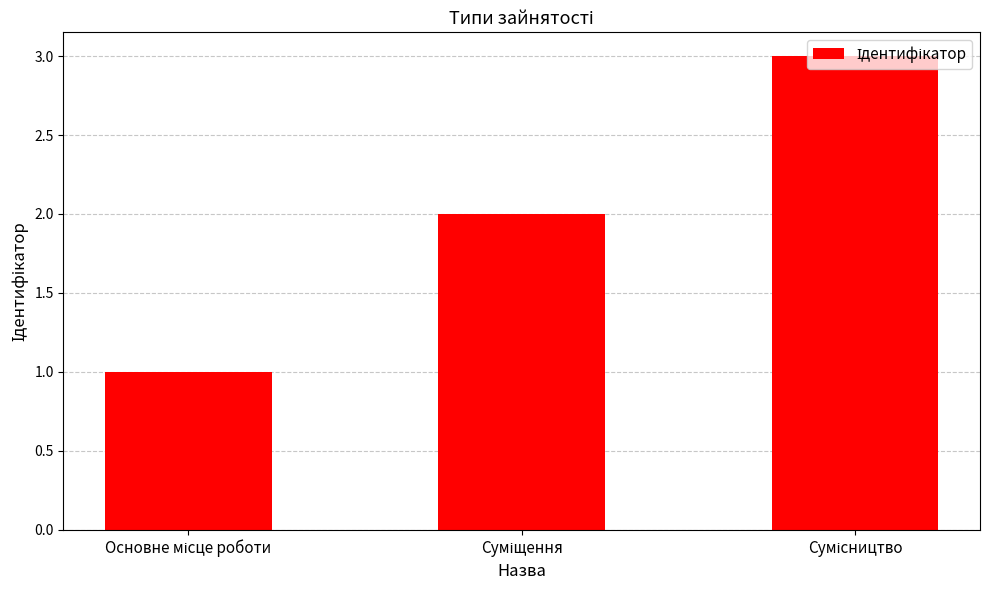

What is the difference between the second highest and minimum values?

1